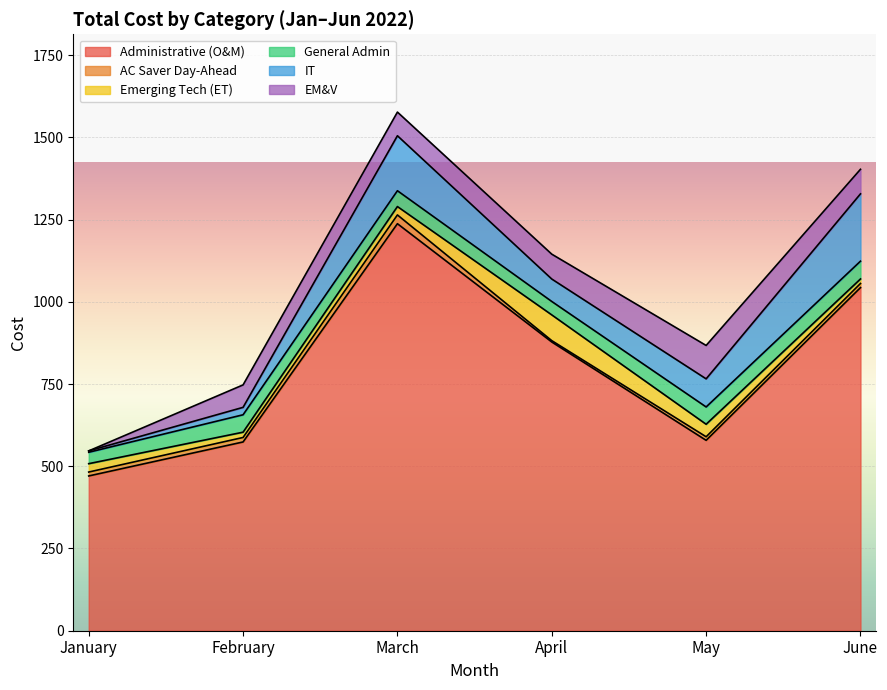

True or false: General Admin has more than 2 points higher than both neighbors.

False